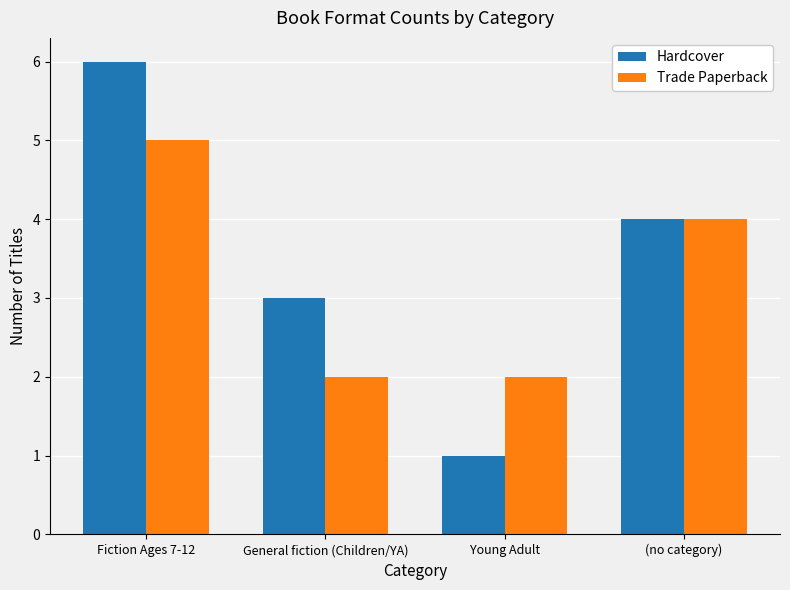

True or false: Hardcover has a value of 9 at Fiction Ages 7-12.

False